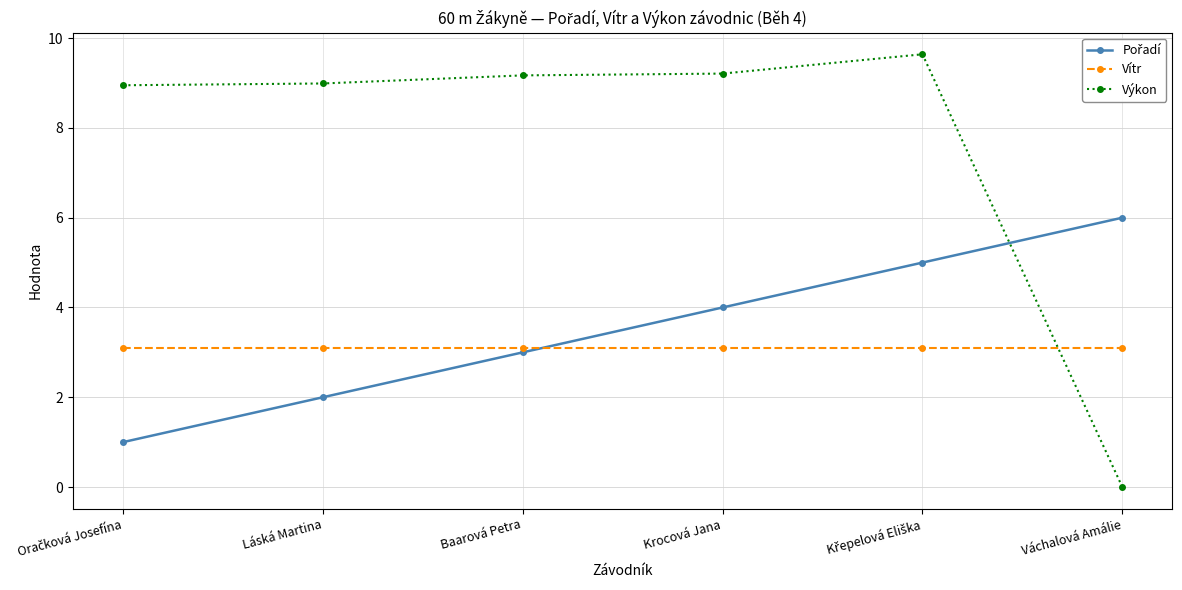

What position from the right is Váchalová Amálie?

1